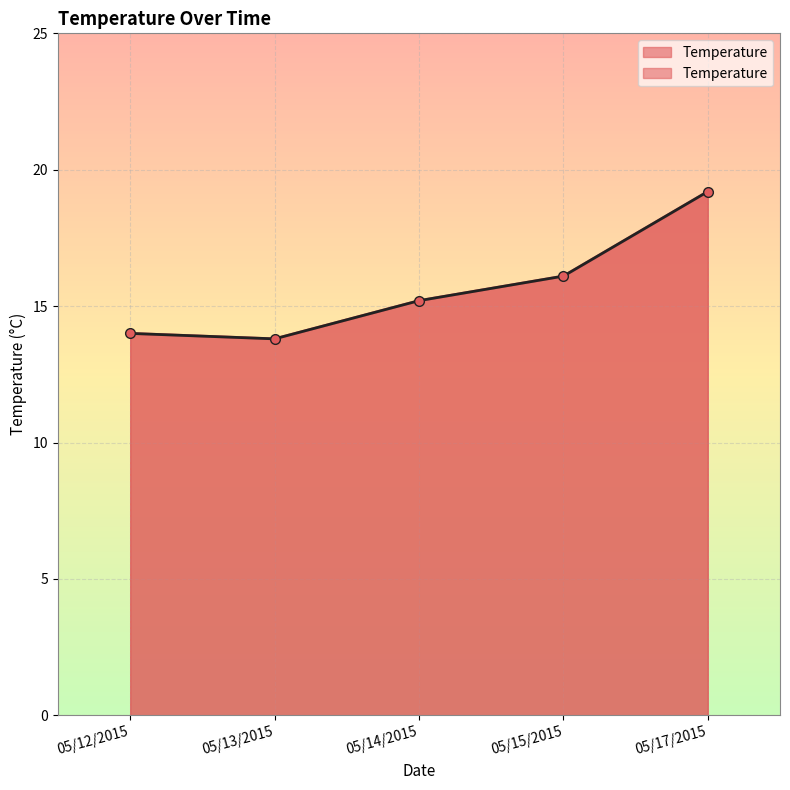

Rank the categories by value from lowest to highest.

05/13/2015, 05/12/2015, 05/14/2015, 05/15/2015, 05/17/2015